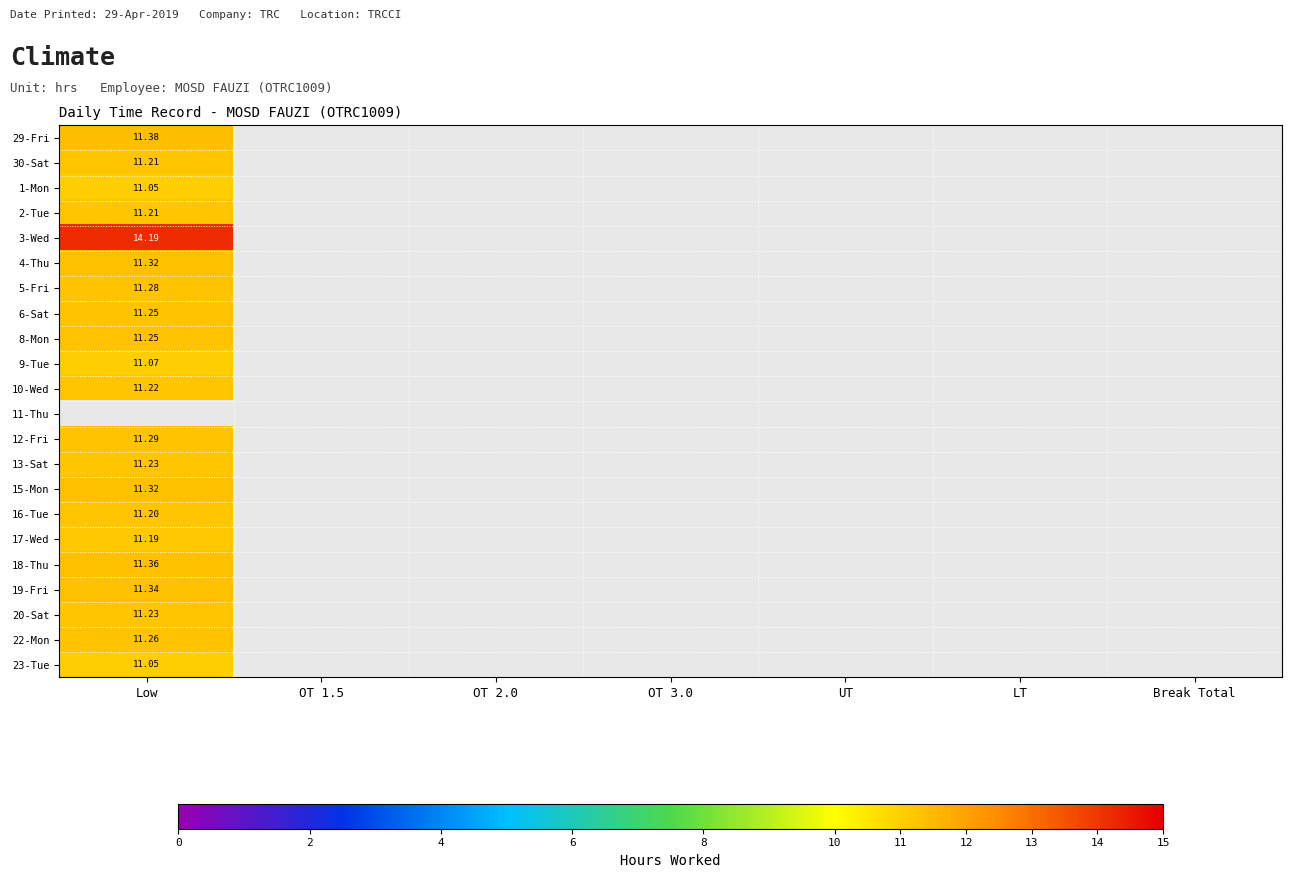

How many categories are shown in the chart?

7